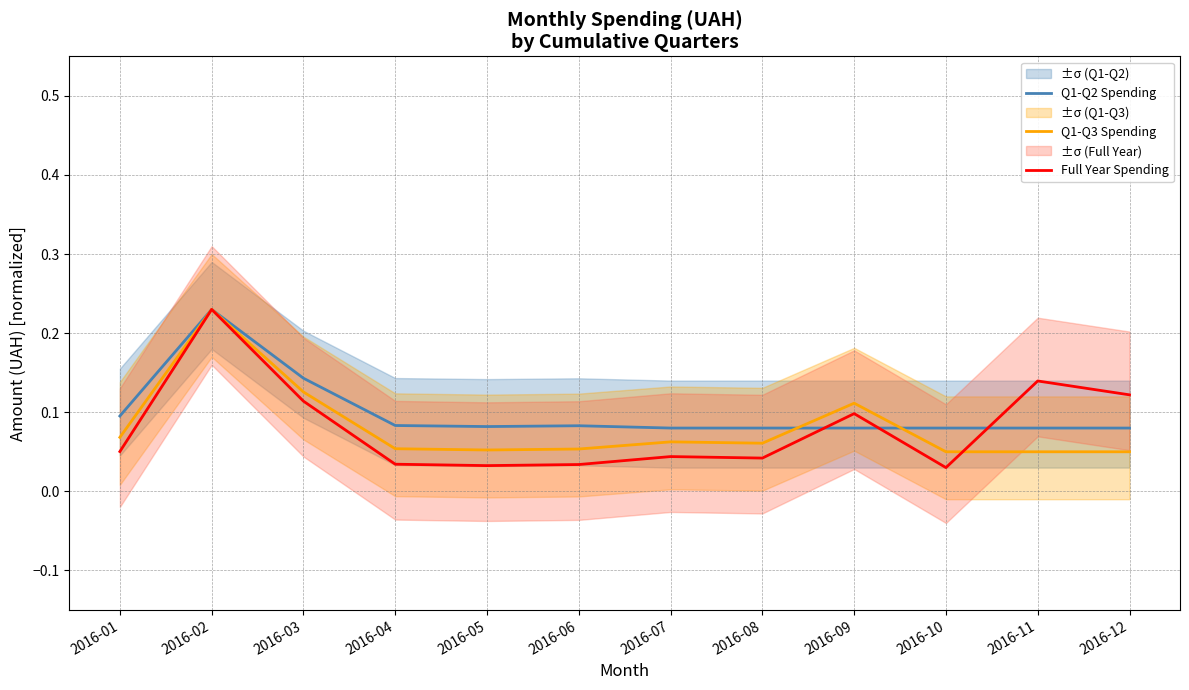

Which series has the widest spread of values?

Full Year Spending